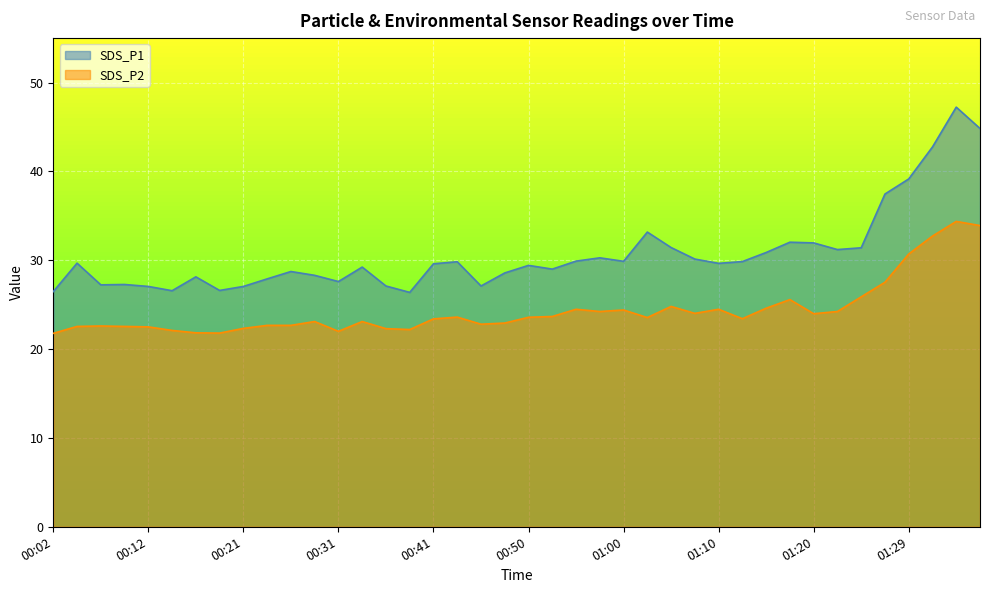

True or false: SDS_P1 has more than 2 points higher than both neighbors.

True